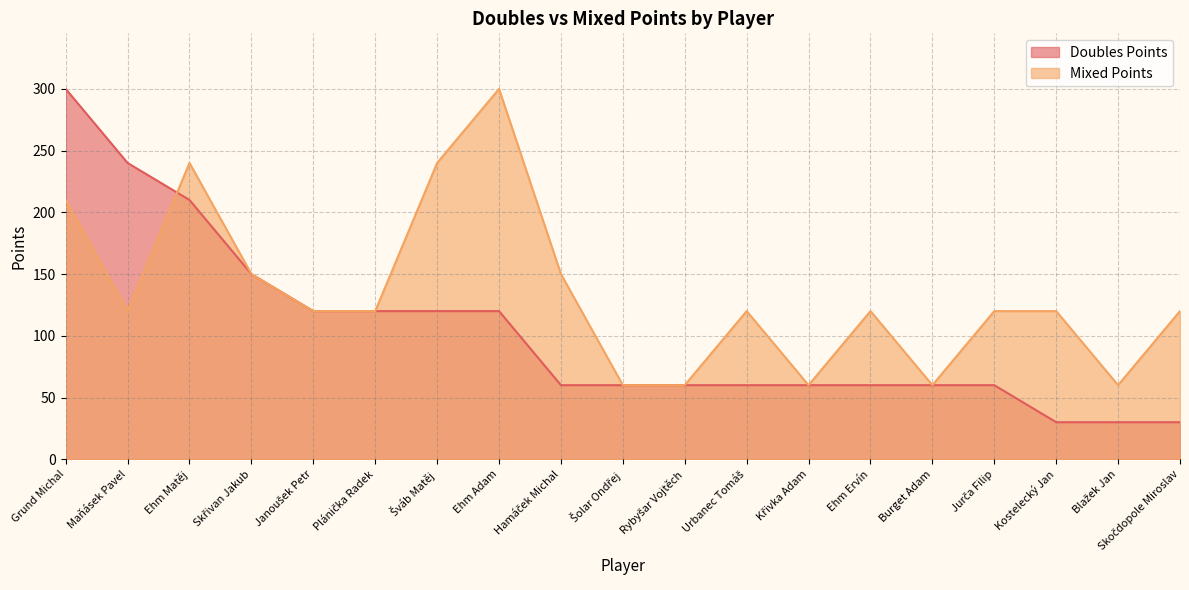

Between Burget Adam and Kostelecký Jan, which series saw the biggest shift?

Mixed Points